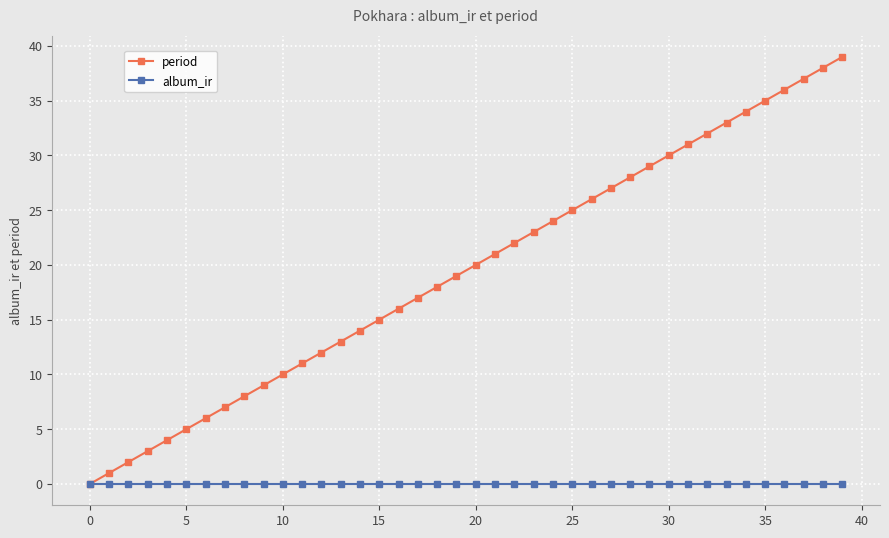

List the series in order of their peak value, highest first.

period, album_ir